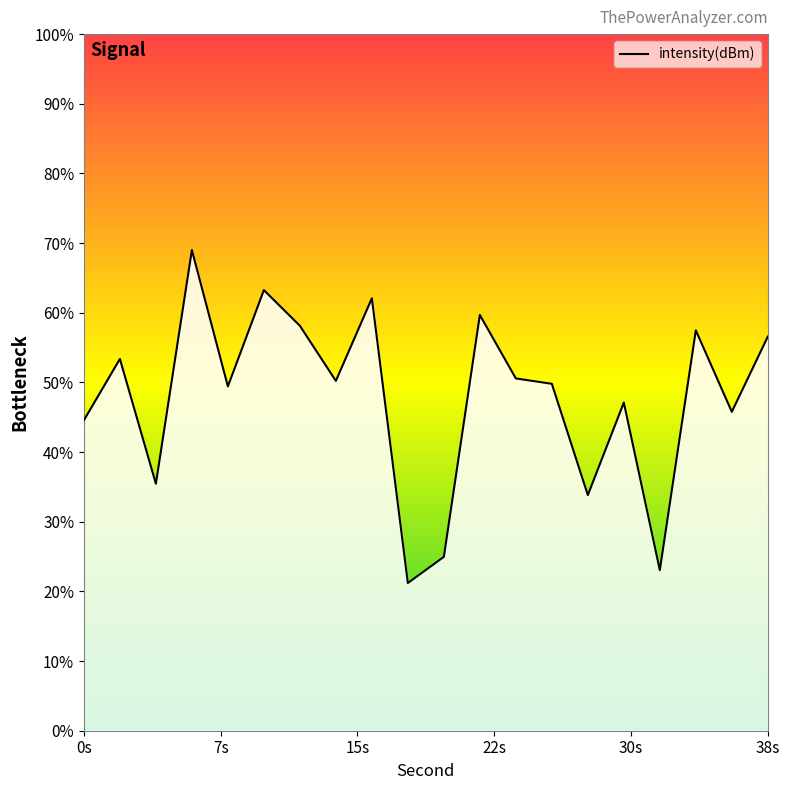

True or false: there are more than 0 points higher than both neighbors.

True